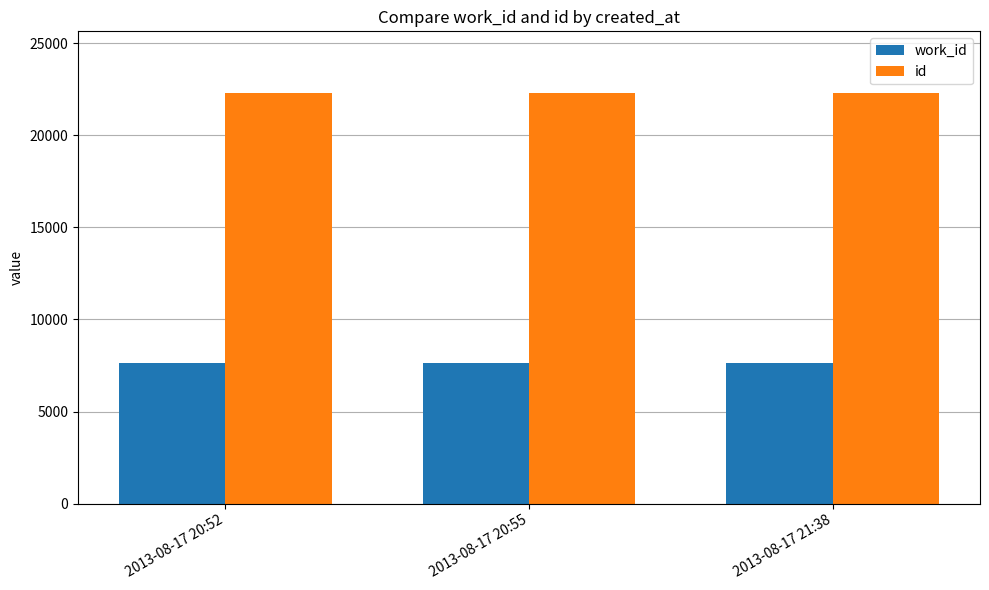

Is the value of work_id at 2013-08-17 20:55 greater than the value of id at 2013-08-17 21:38?

No